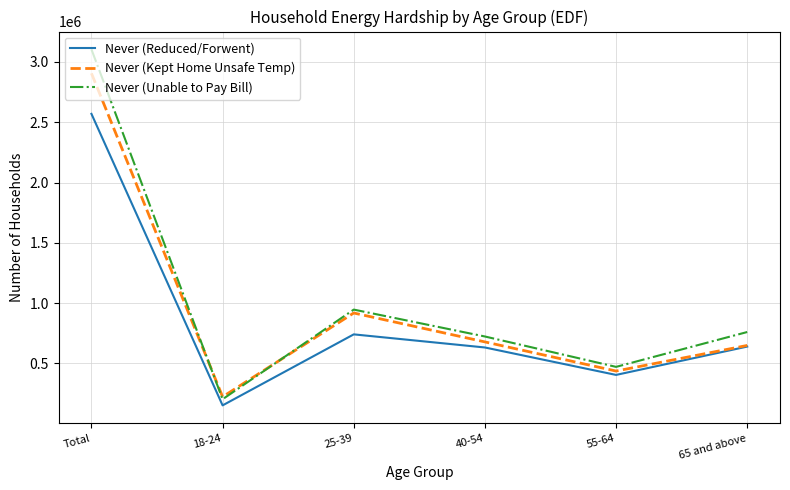

At which category is the sum across all series the highest?

Total